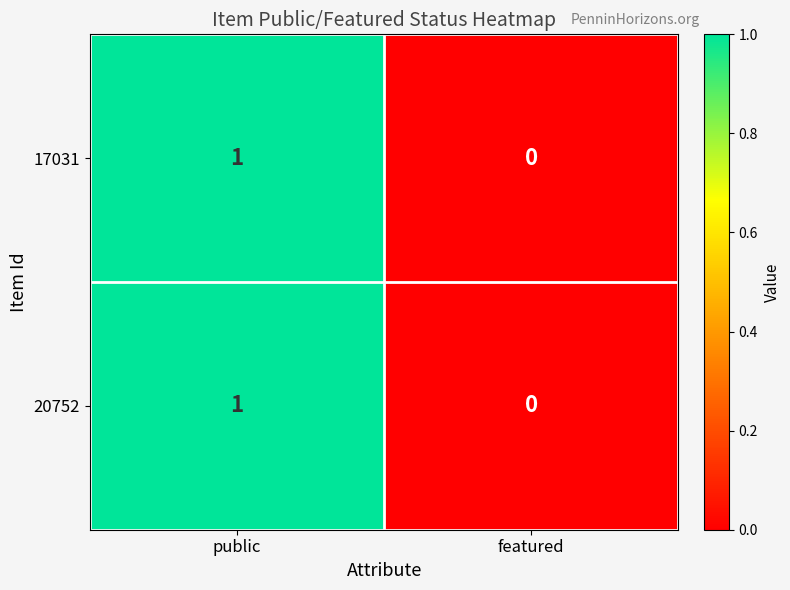

How many categories are shown in the chart?

2